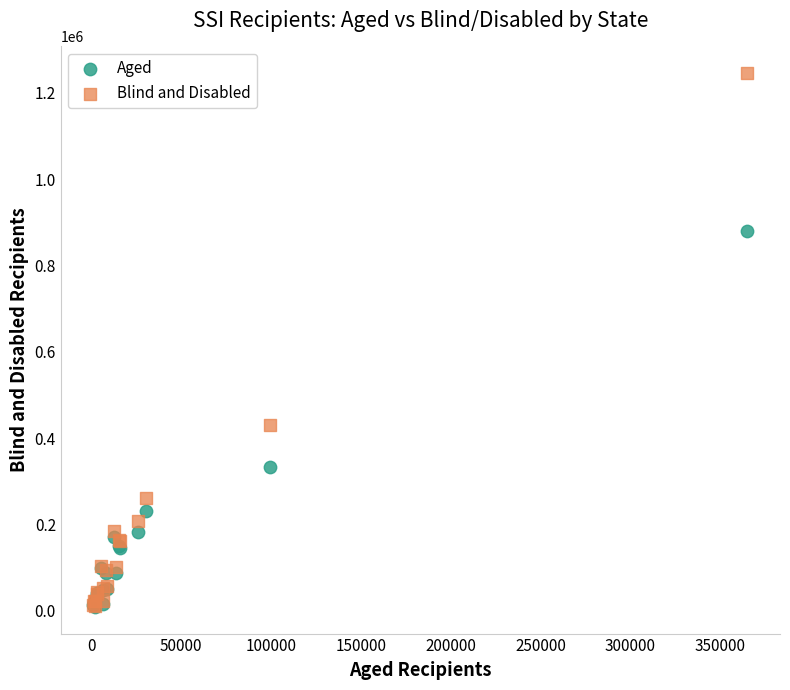

In the Blind and Disabled series, what Y value is closest to 628419?

431756